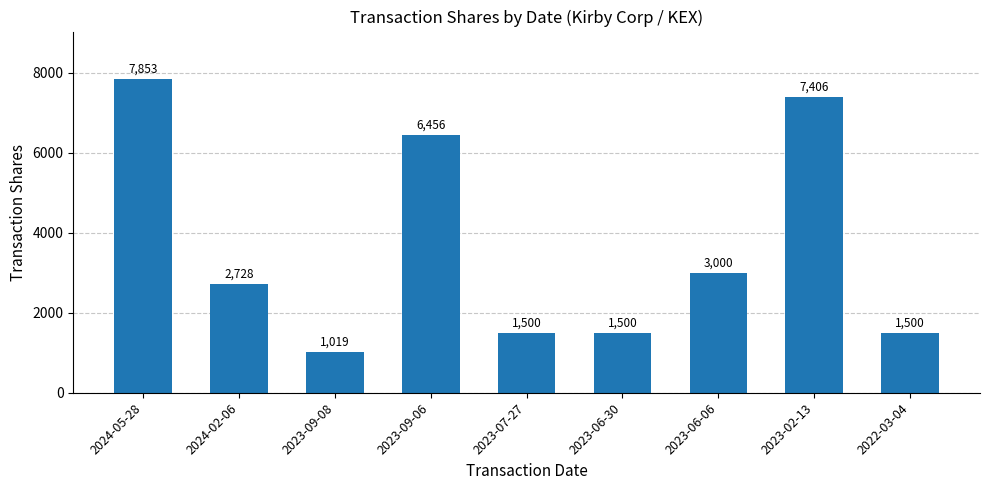

Which has a higher value, 2023-06-06 or 2024-05-28?

2024-05-28